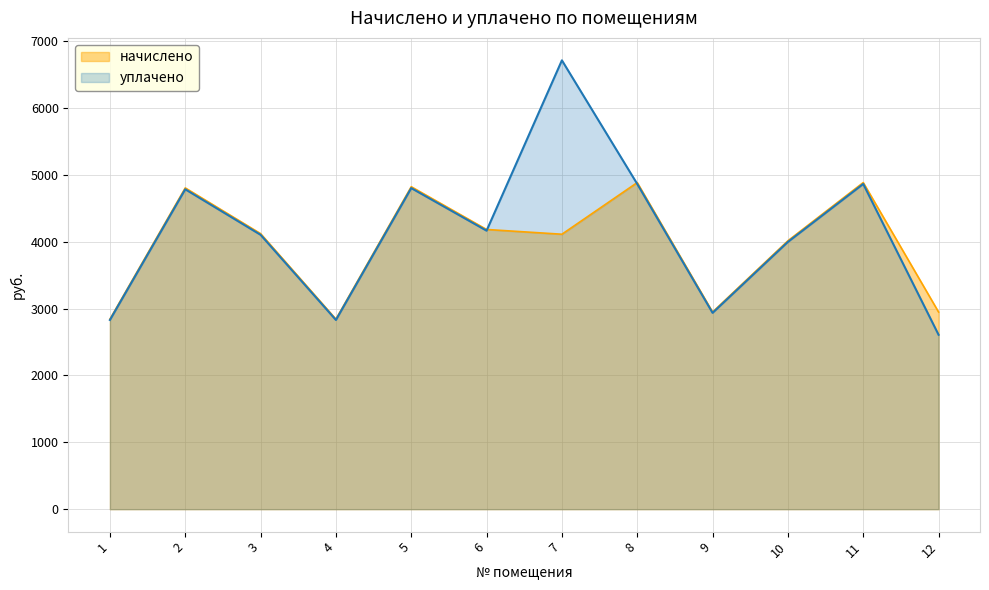

Is the value of уплачено at 6 greater than the value of начислено at 5?

No